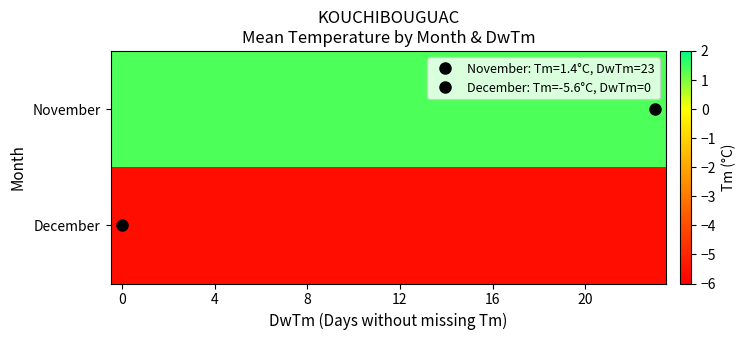

Which series has the widest spread of values?

November